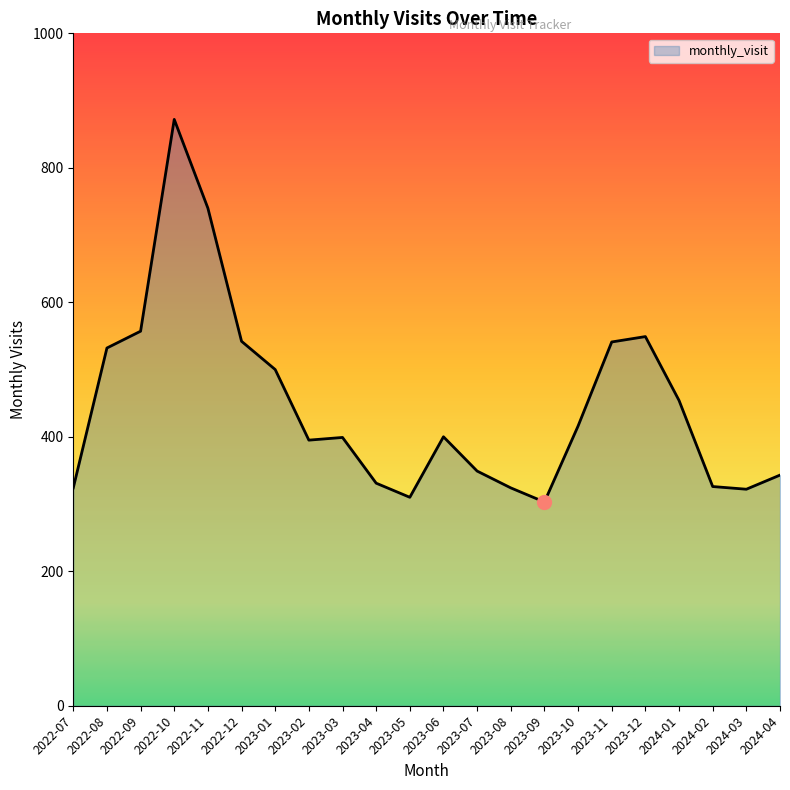

Is it true that the value at 2022-11 is 740?

True